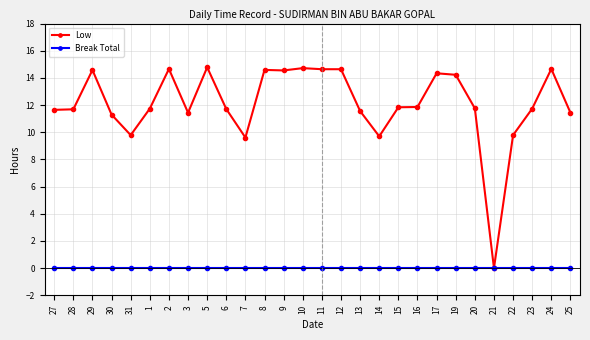

What is the difference between the Low values at 19 and 22?

4.4